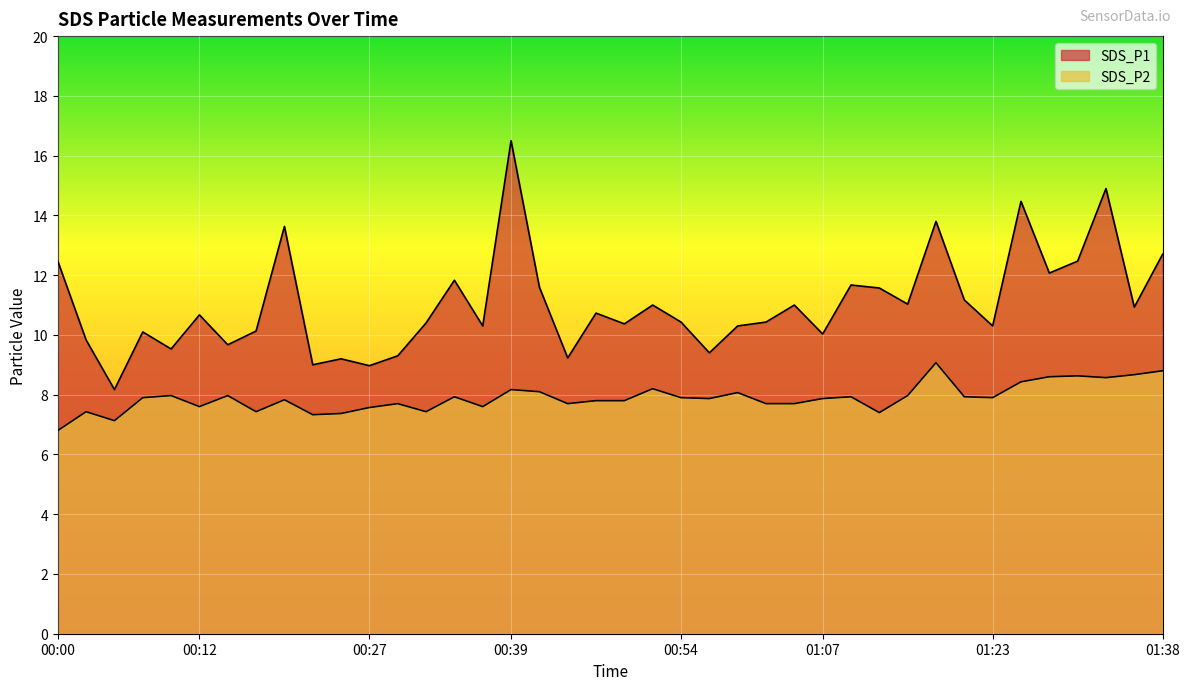

What is the sum of the SDS_P1 values at 00:14 and 00:49?

20.0